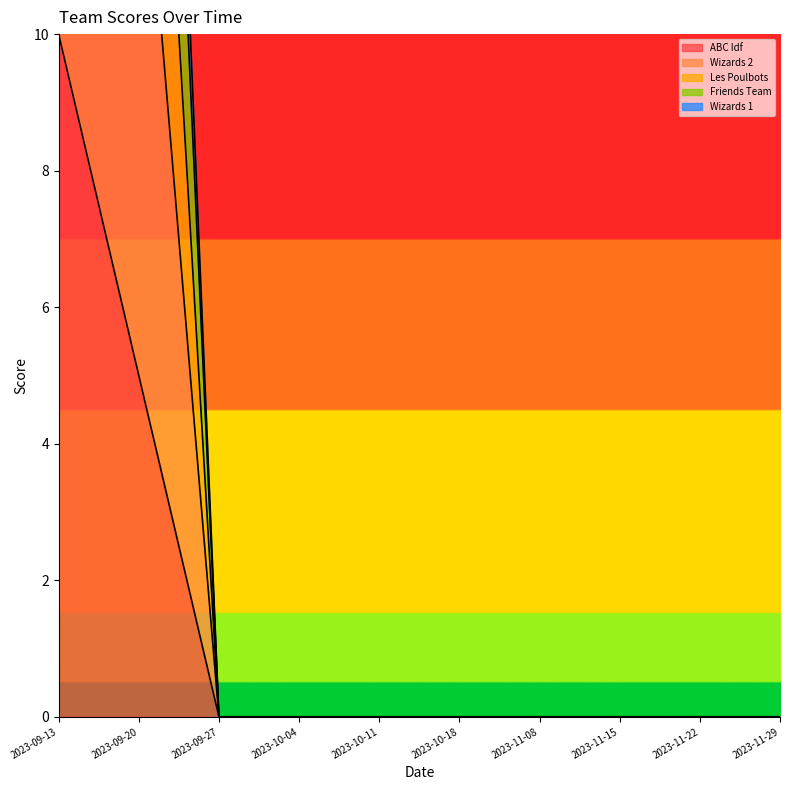

What is the maximum value shown in the chart?

26